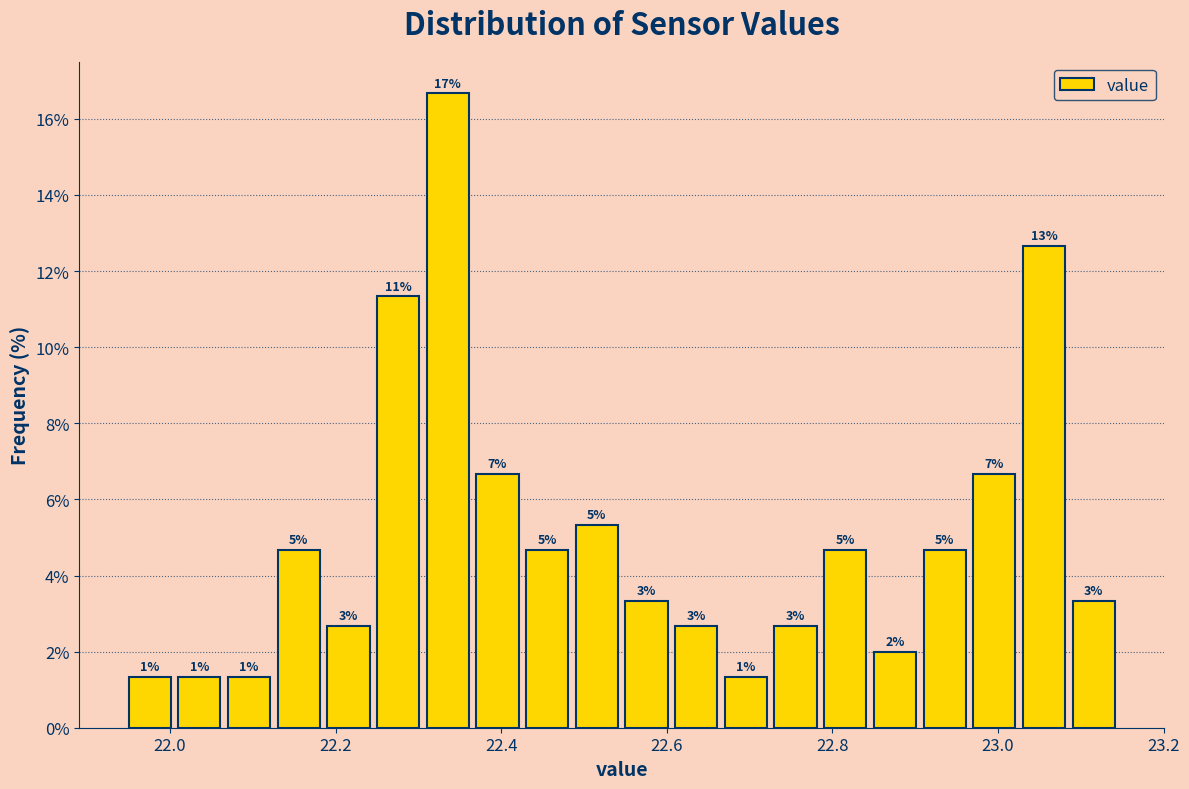

Read against the x-axis, roughly where is the centre of the tallest bar?

22.34